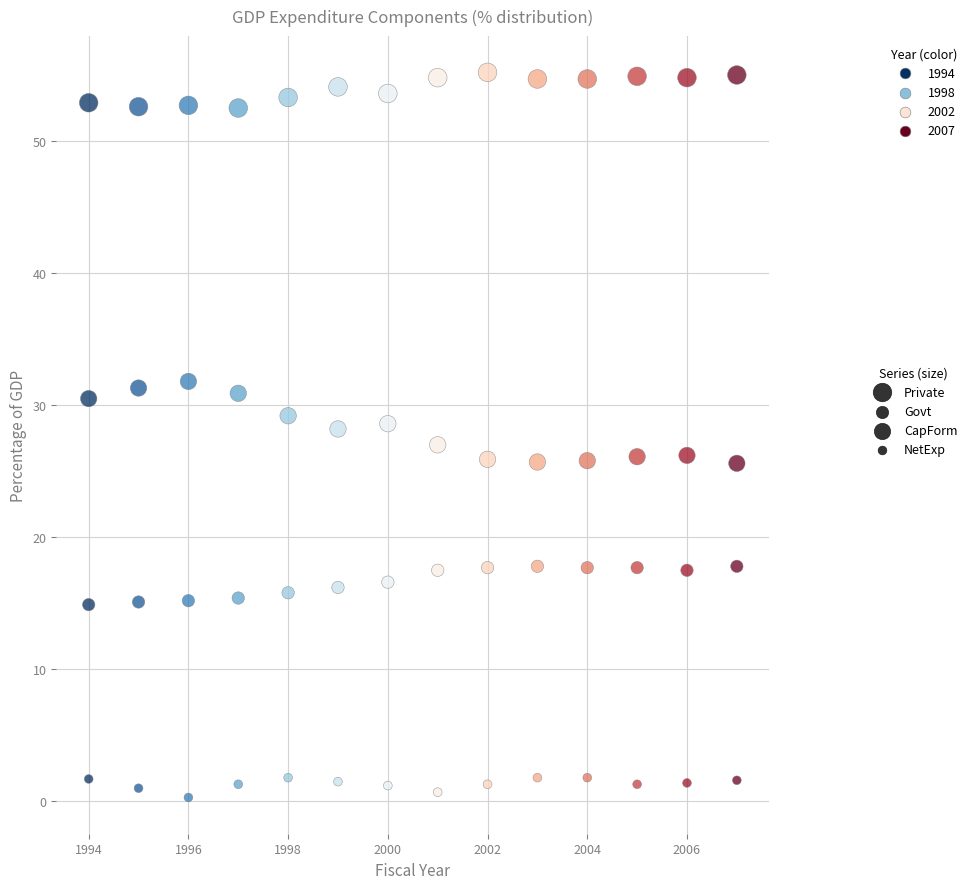

How many points are shown in the scatter plot?

56